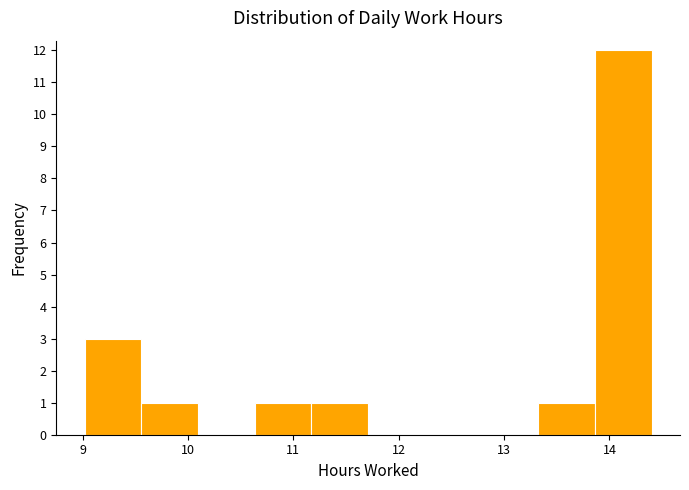

What is the height of the bar covering 13.3 to 13.9 on the x-axis? Neither the bar edges nor the heights are printed on the chart, so give them approximately, as read against the axes.

1